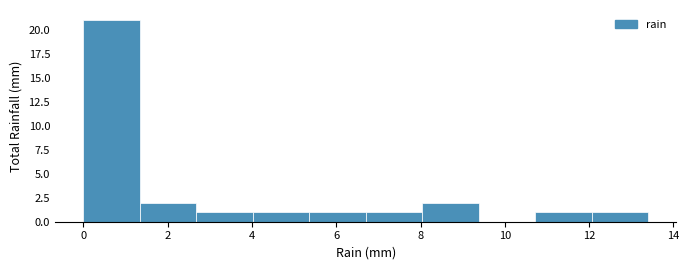

How tall is the bar that spans 8.04 to 9.38 on the x-axis? Neither the bar edges nor the heights are printed on the chart, so give them approximately, as read against the axes.

2